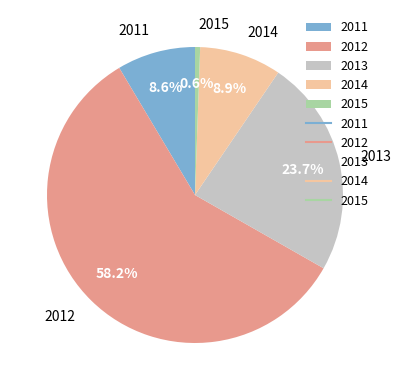

What portion of the pie excludes 2014?

91.1%